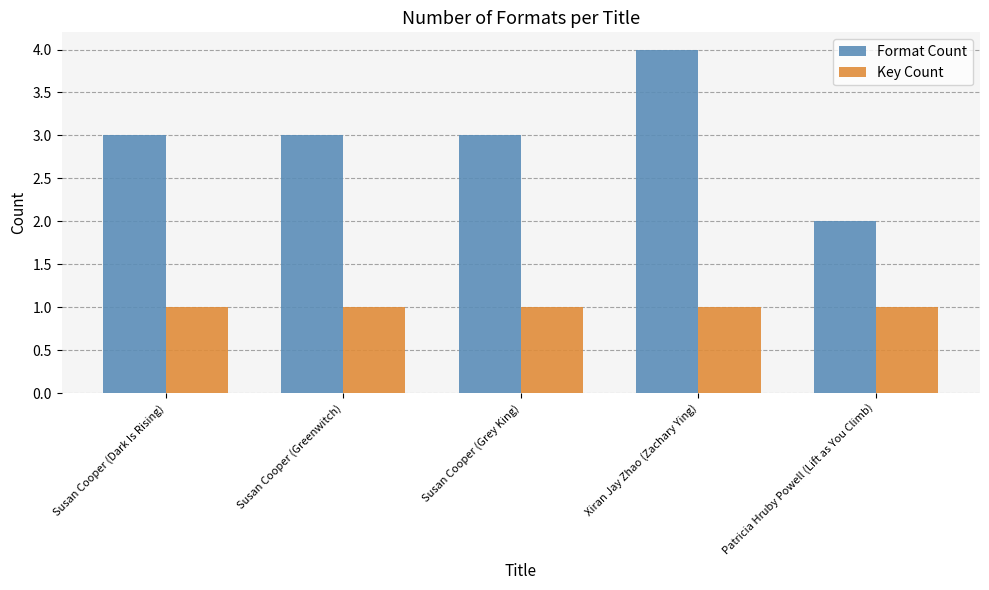

Read the Format Count value at Susan Cooper (Greenwitch).

3